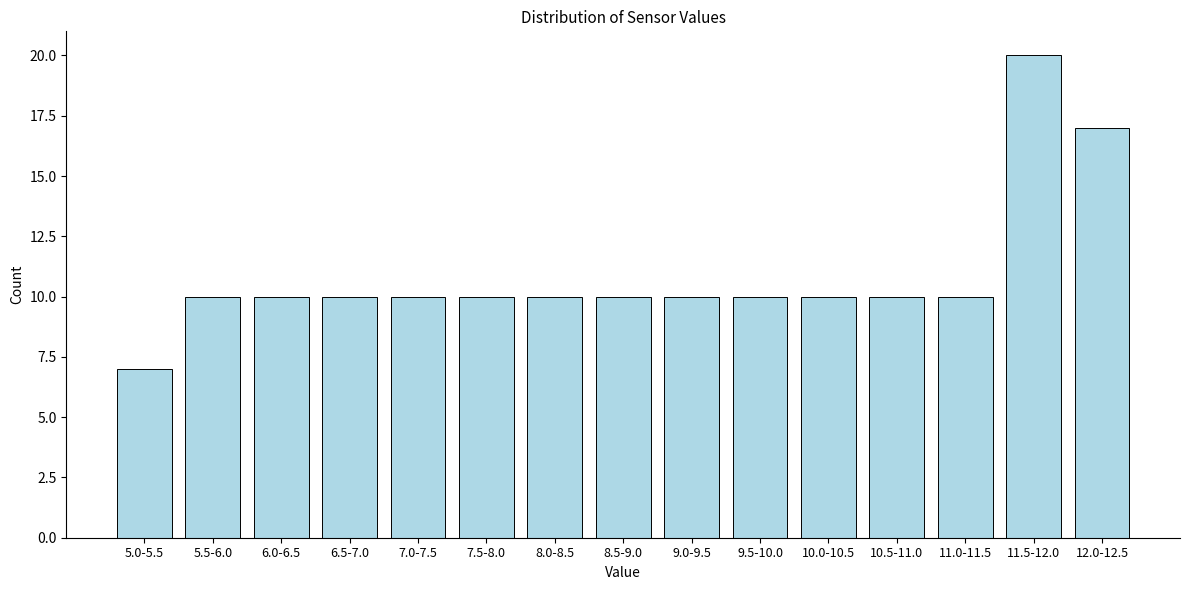

Reading left to right, extract all data points from this chart.

5.0-5.5=7	5.5-6.0=10	6.0-6.5=10	6.5-7.0=10	7.0-7.5=10	7.5-8.0=10	8.0-8.5=10	8.5-9.0=10	9.0-9.5=10	9.5-10.0=10	10.0-10.5=10	10.5-11.0=10	11.0-11.5=10	11.5-12.0=20	12.0-12.5=17